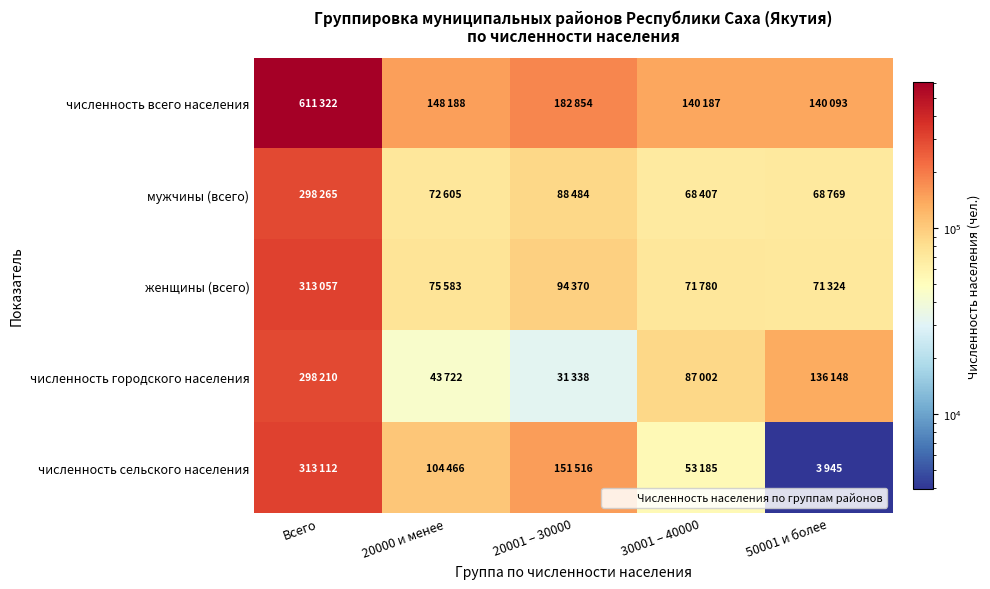

Reading left to right, what are all the values shown in this chart?

численность всего населения: Всего=611322	20000 и менее=148188	20001 – 30000=182854	30001 – 40000=140187	50001 и более=140093
мужчины (всего): Всего=298265	20000 и менее=72605	20001 – 30000=88484	30001 – 40000=68407	50001 и более=68769
женщины (всего): Всего=313057	20000 и менее=75583	20001 – 30000=94370	30001 – 40000=71780	50001 и более=71324
численность городского населения: Всего=298210	20000 и менее=43722	20001 – 30000=31338	30001 – 40000=87002	50001 и более=136148
численность сельского населения: Всего=313112	20000 и менее=104466	20001 – 30000=151516	30001 – 40000=53185	50001 и более=3945